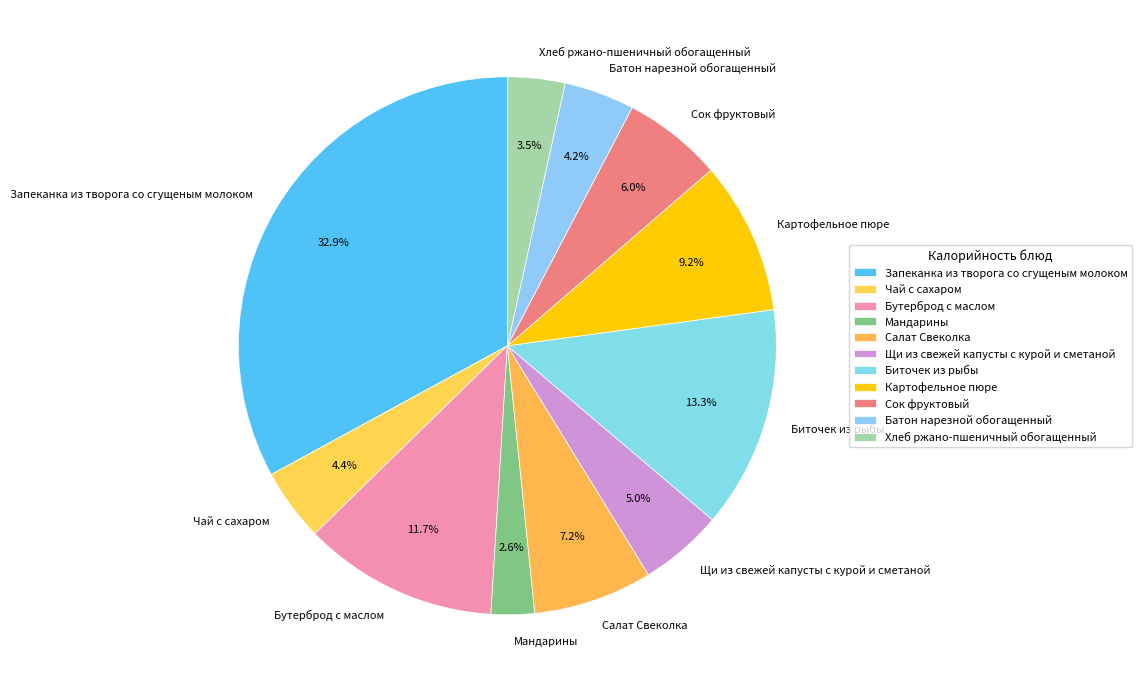

The Мандарины slice represents 16% of the pie. True or false?

False